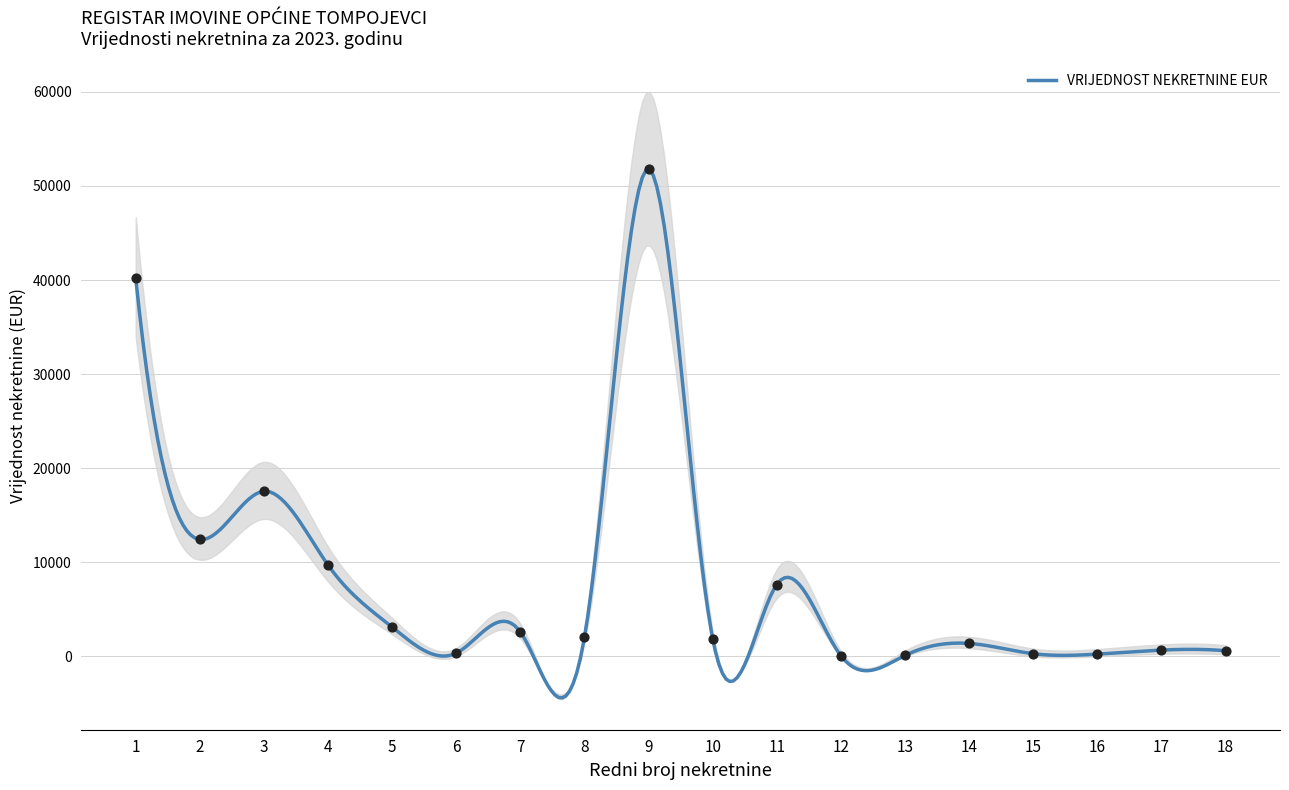

What is the ratio of the value at 18 to the value at 8?

0.3